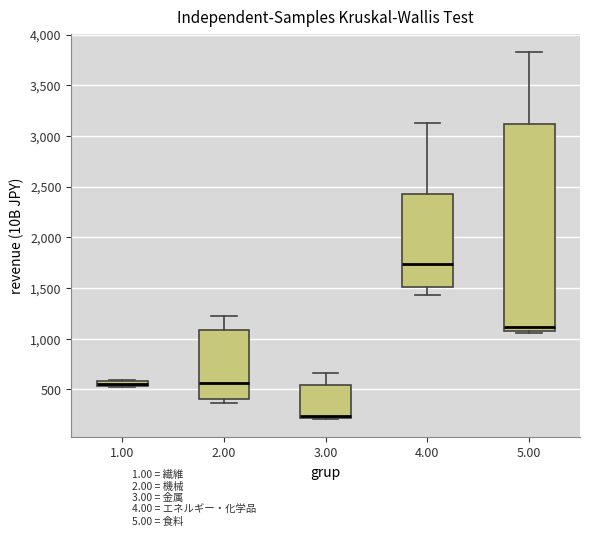

Which box's median line is the lowest?

3.00